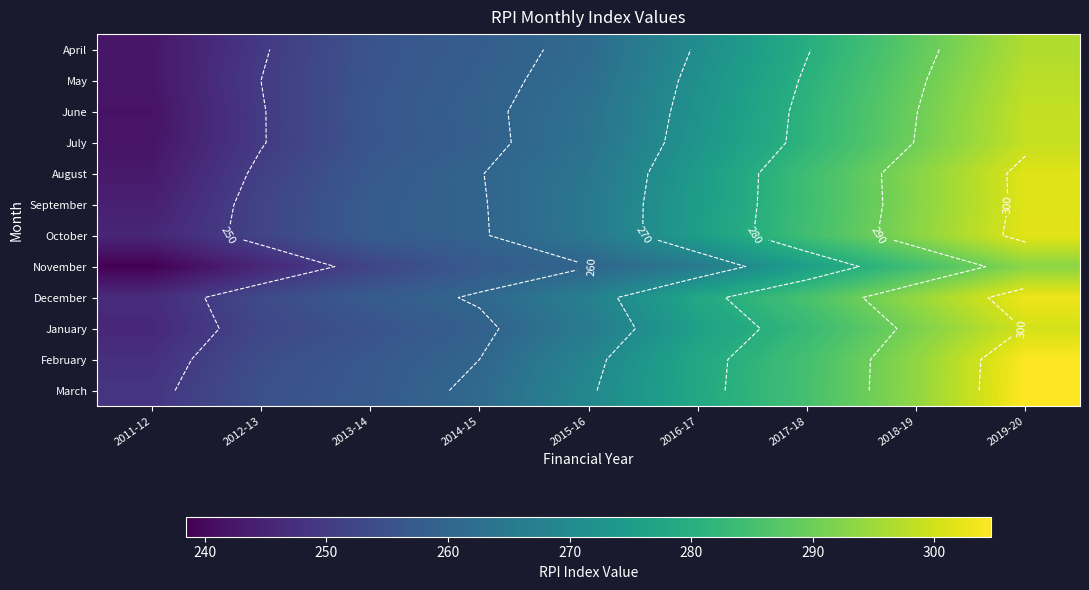

Rank the series by their maximum value, from highest to lowest.

March, February, December, October, August, September, January, July, June, May, April, November